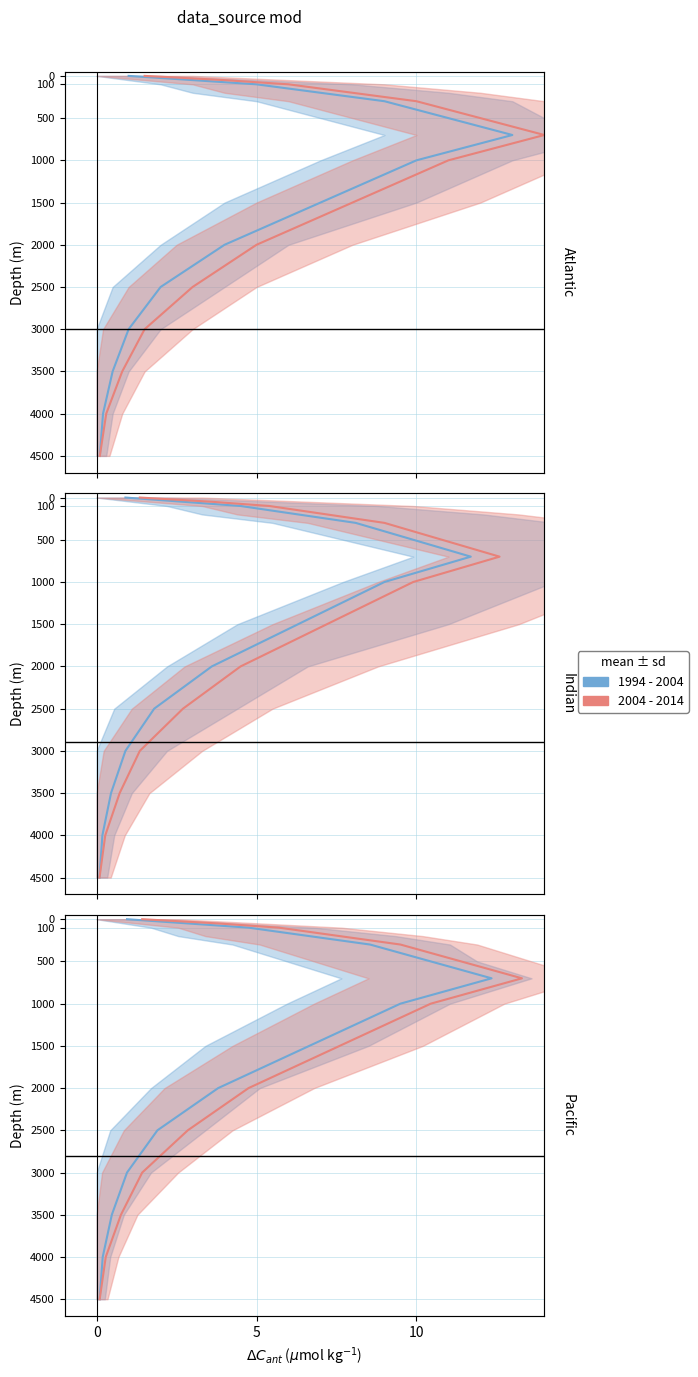

How many lines are shown in the chart?

2